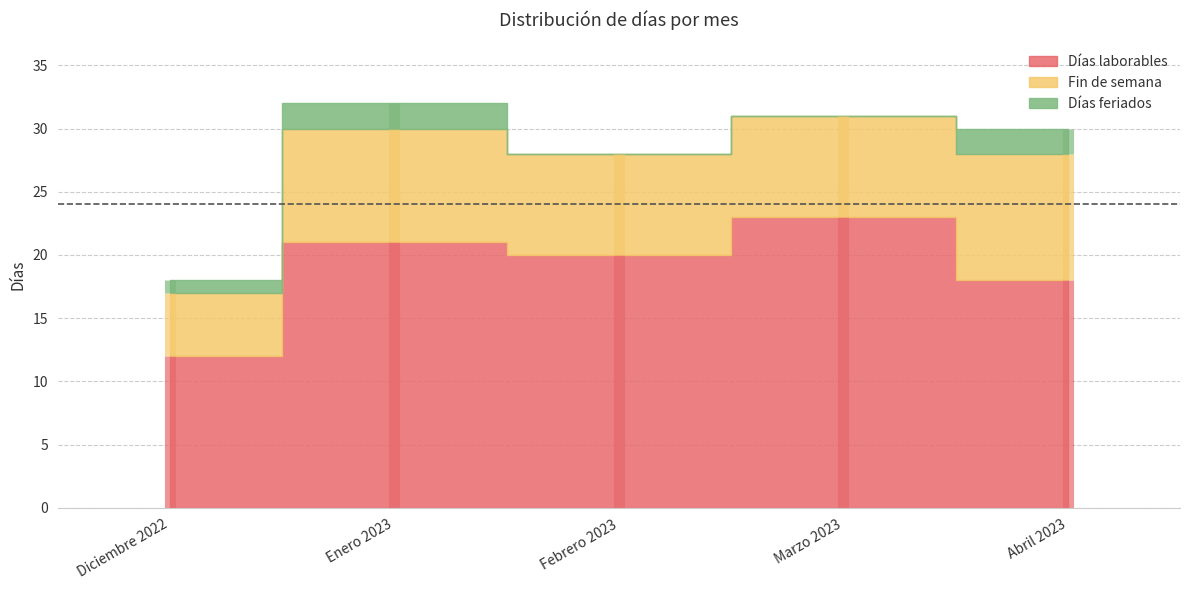

What is the label of the 5th point from the right?

Diciembre 2022